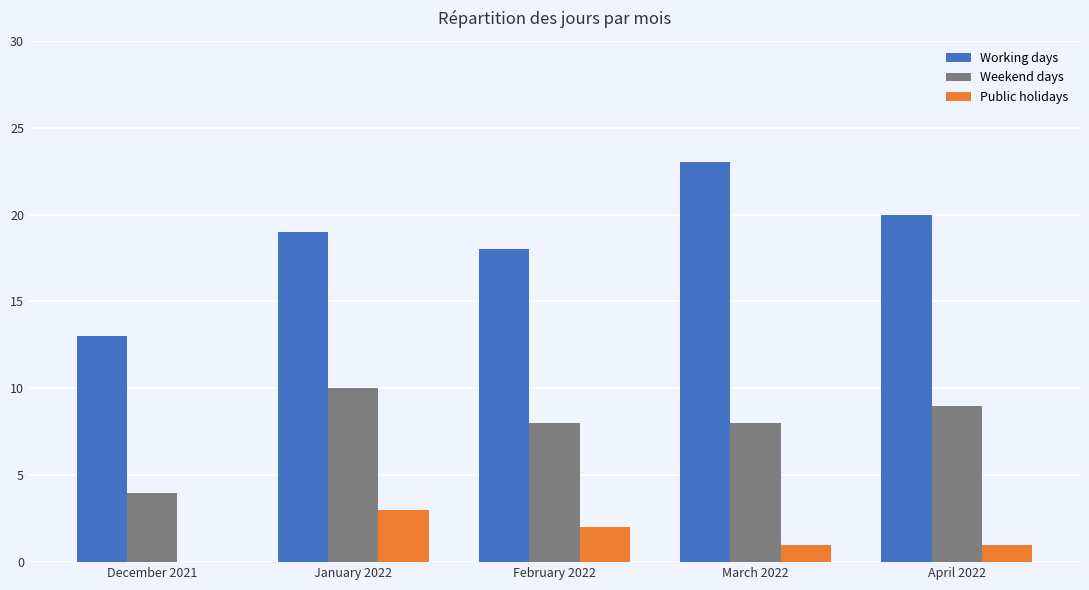

Where does the Weekend days series first go above 8?

January 2022